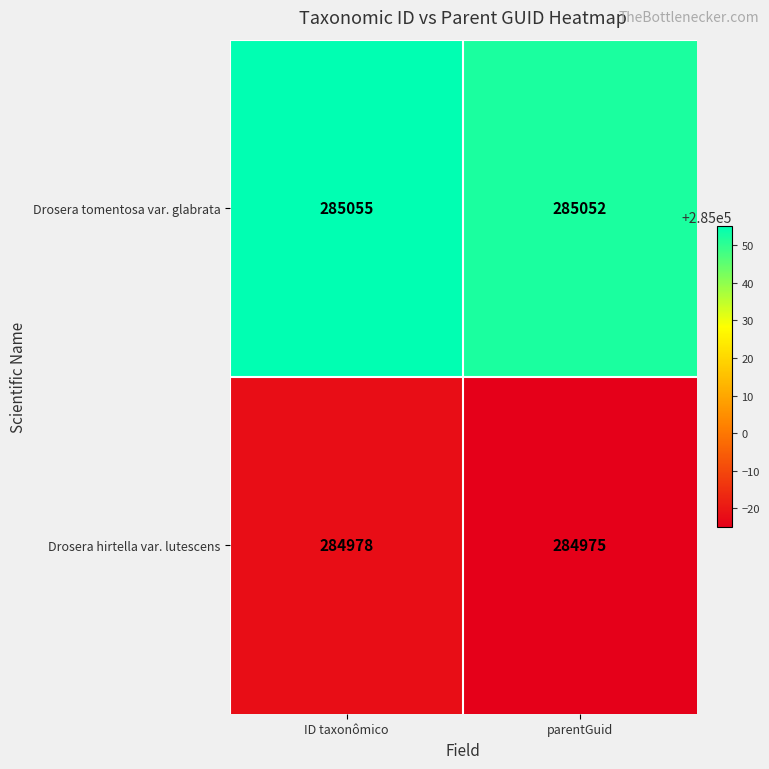

What value does the Drosera tomentosa var. glabrata series have at parentGuid?

285052